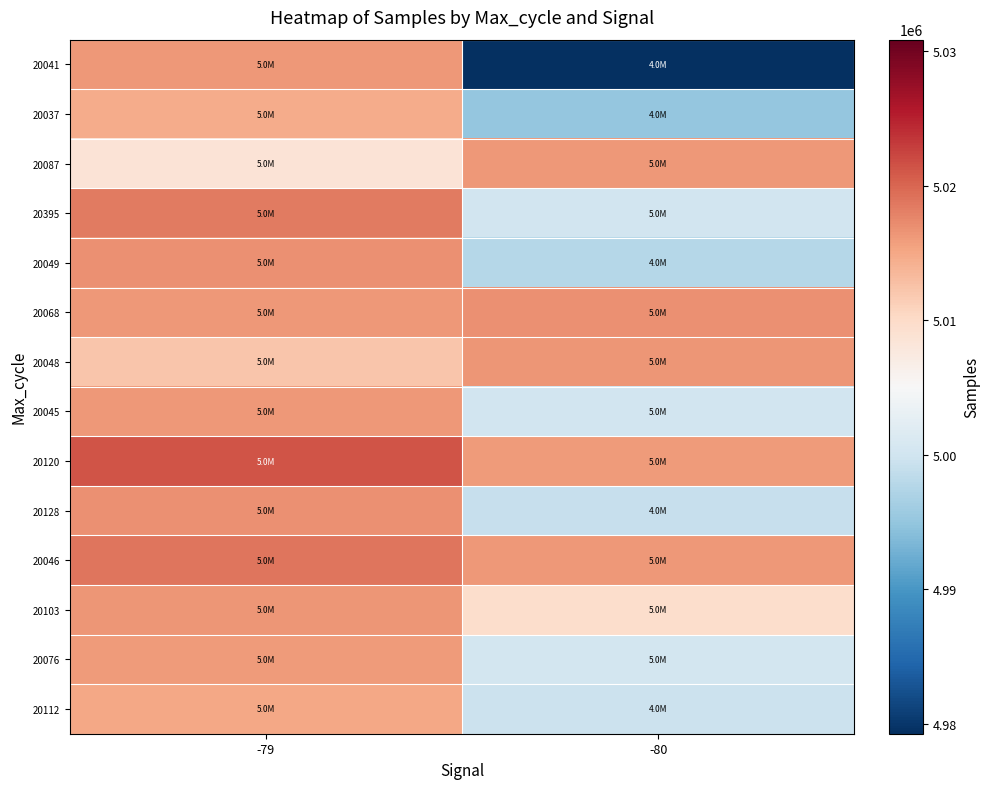

Reading right to left, list all the values displayed in this chart.

20041: -80=4979245	-79=5016214
20037: -80=4995029	-79=5014691
20087: -80=5016231	-79=5008568
20395: -80=5000059	-79=5018416
20049: -80=4997753	-79=5016784
20068: -80=5016814	-79=5016263
20048: -80=5016419	-79=5012156
20045: -80=5000023	-79=5016193
20120: -80=5016103	-79=5021239
20128: -80=4999017	-79=5016773
20046: -80=5016179	-79=5018780
20103: -80=5009634	-79=5016468
20076: -80=5000215	-79=5016044
20112: -80=4999418	-79=5015123